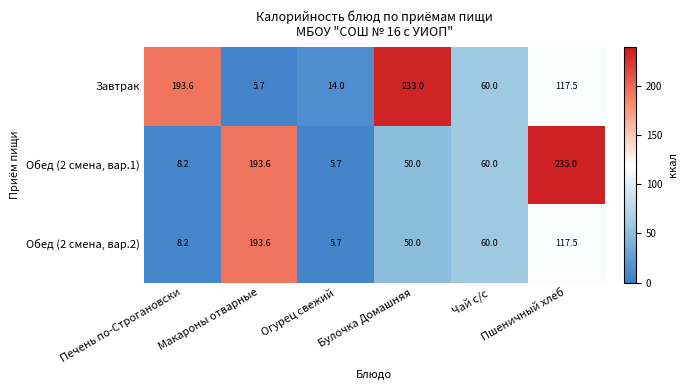

What is the sum of all Обед (2 смена, вар.1) values?

552.5